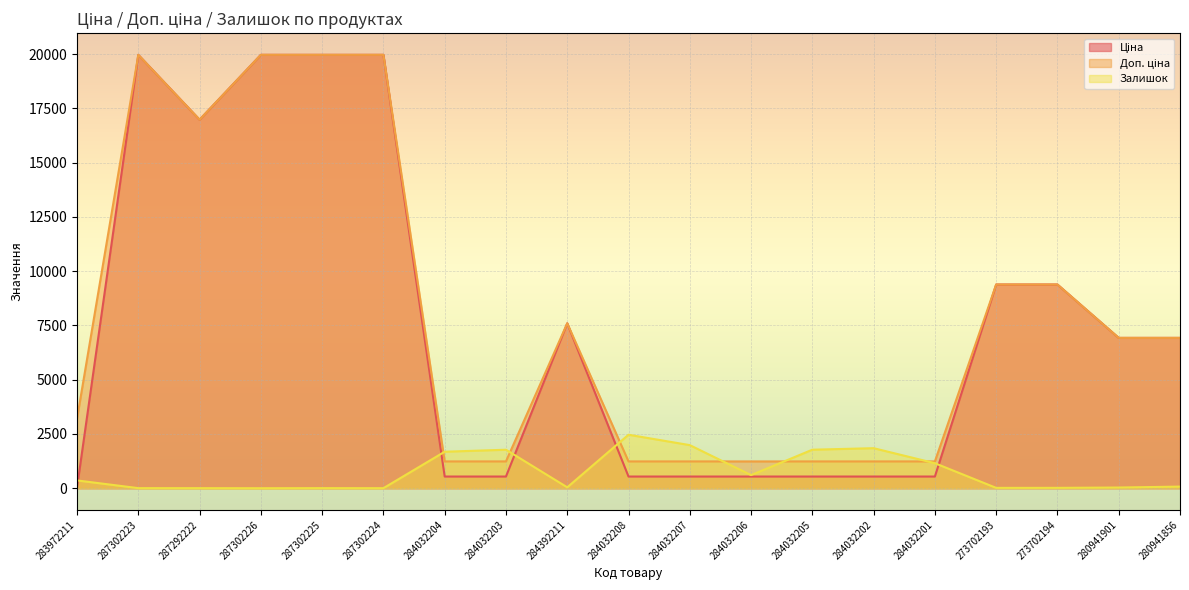

At which label does Ціна first exceed 6925?

287302223